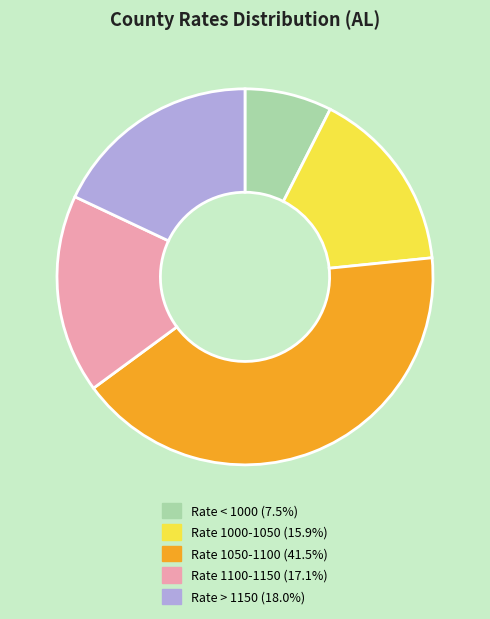

Does Rate 1000-1050 (15.9%) account for over 50% of the chart?

No